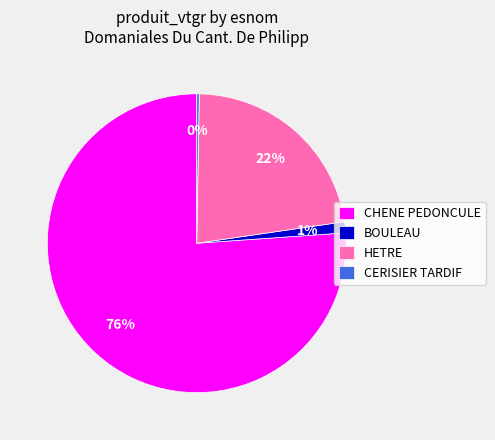

Which category accounts for the majority?

CHENE PEDONCULE